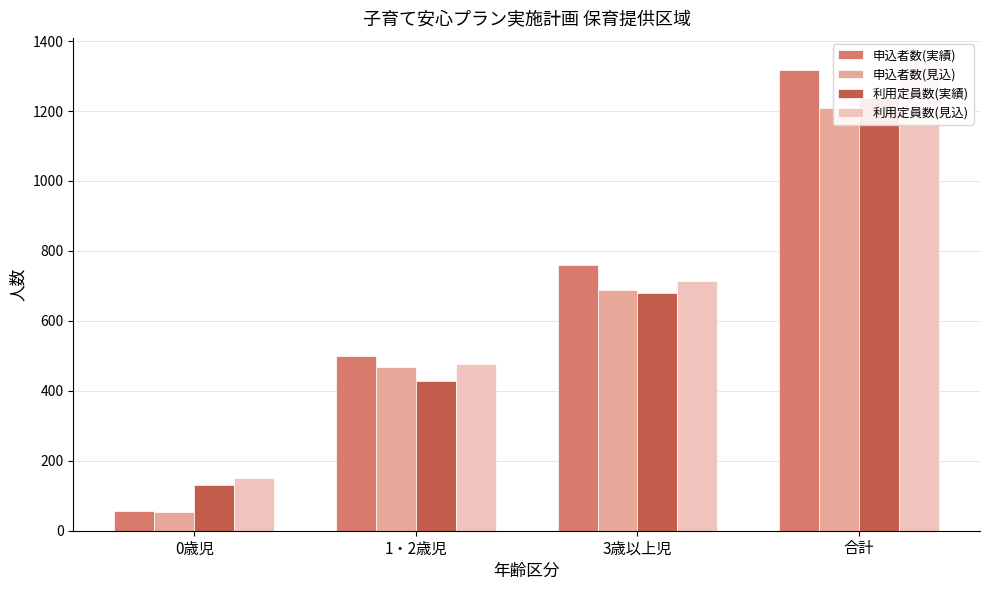

Is it true that 利用定員数(見込) equals 216 at 0歳児?

False